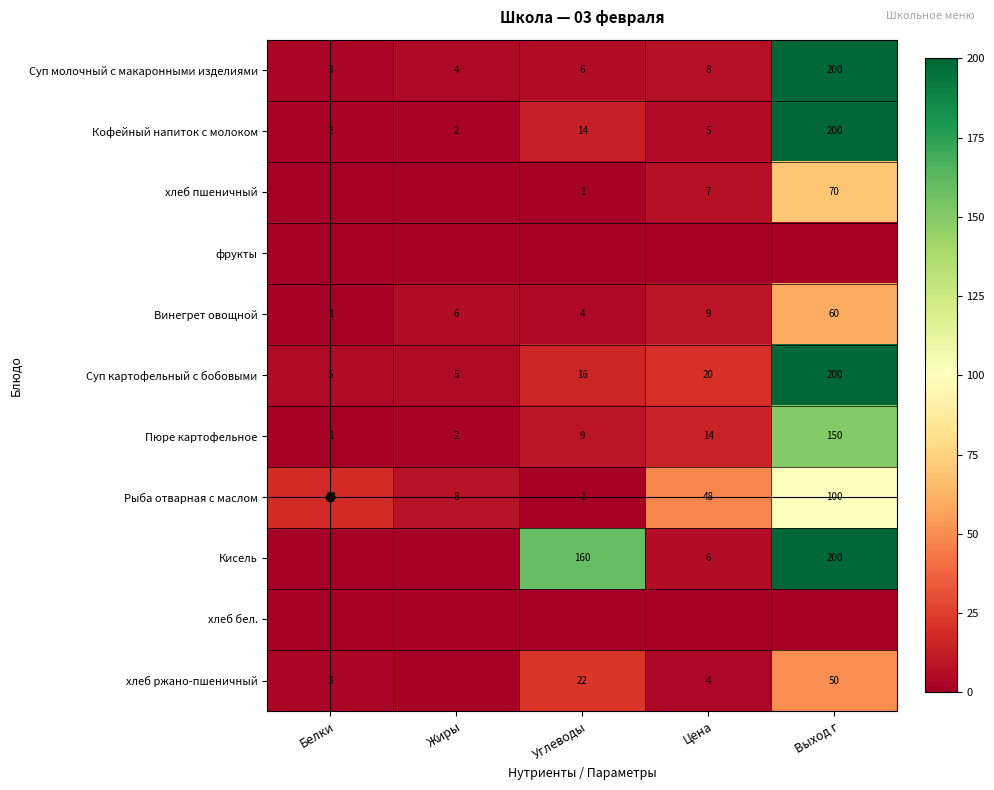

What is the total value across all series at Цена?

121.8